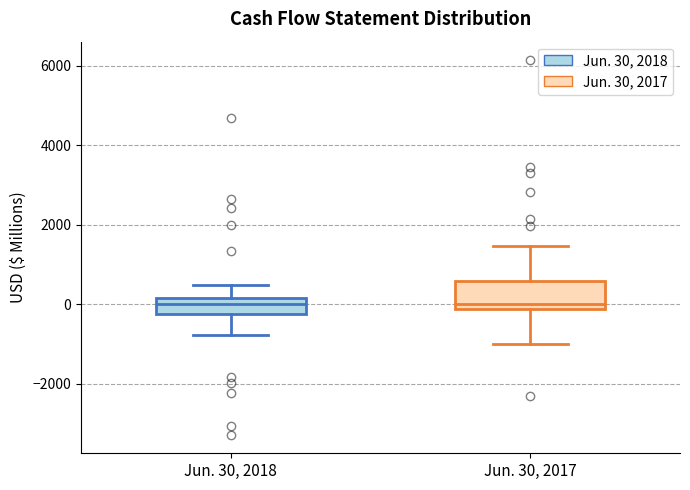

Reading left to right, read every box against the y-axis: the position of its median line, the range the box covers, and the ends of its whiskers. The values are not printed on the chart, so give them approximately, as read against the axis.

Jun. 30, 2018: median 0, box -200 to 200, whiskers -800 to 400
Jun. 30, 2017: median 0, box -200 to 600, whiskers -1000 to 1400